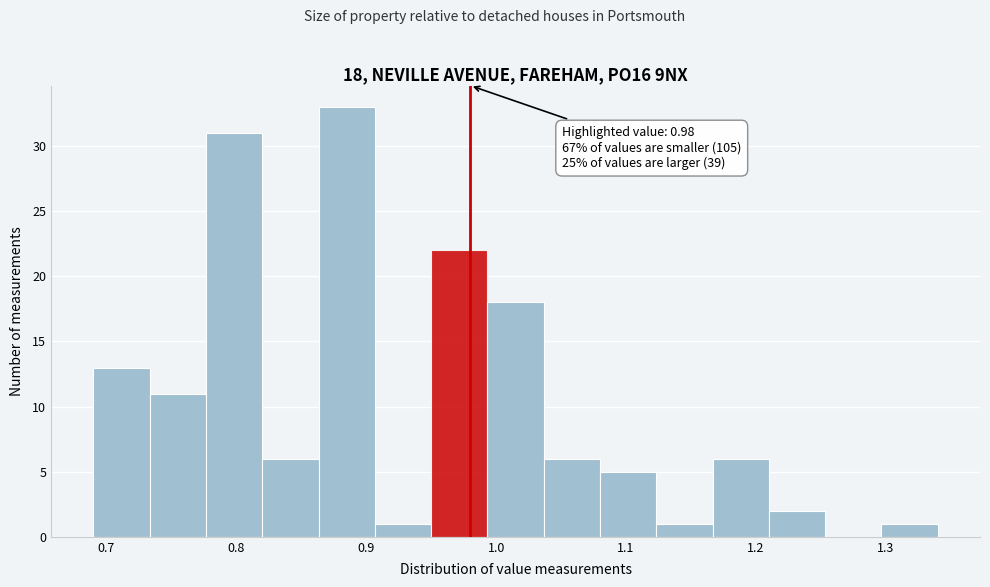

Which range on the x-axis has the tallest bar?

0.86 to 0.91